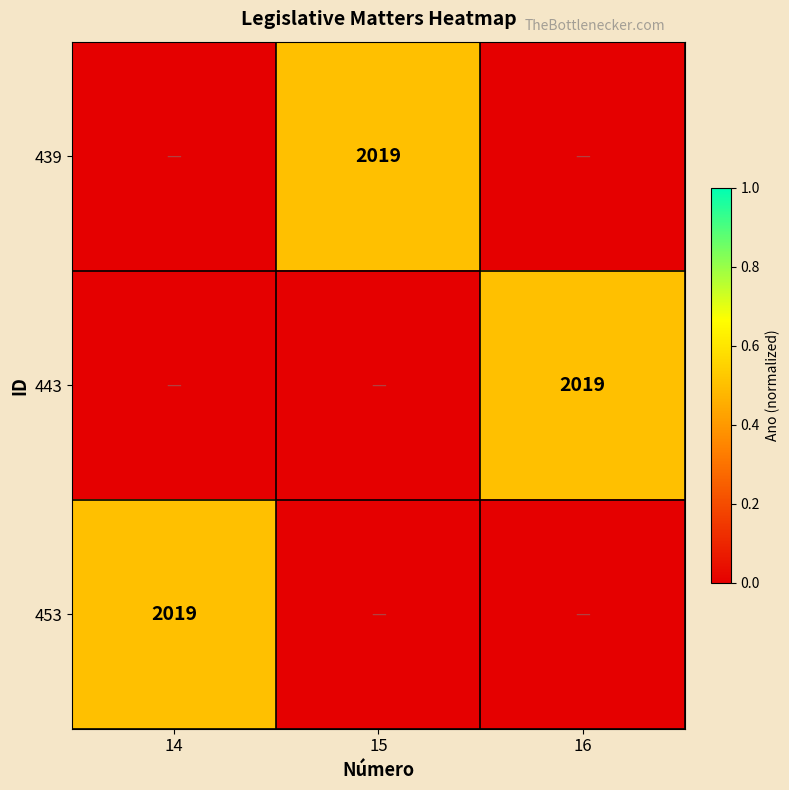

True or false: 453 has a value of 0.3 at 15.

False